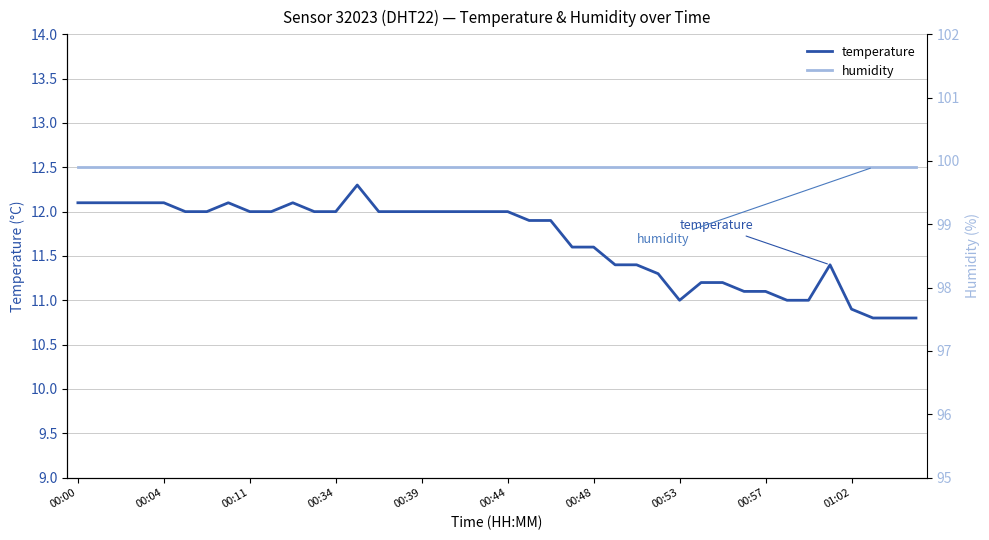

Rank the series at 35 from highest to lowest value.

humidity, temperature